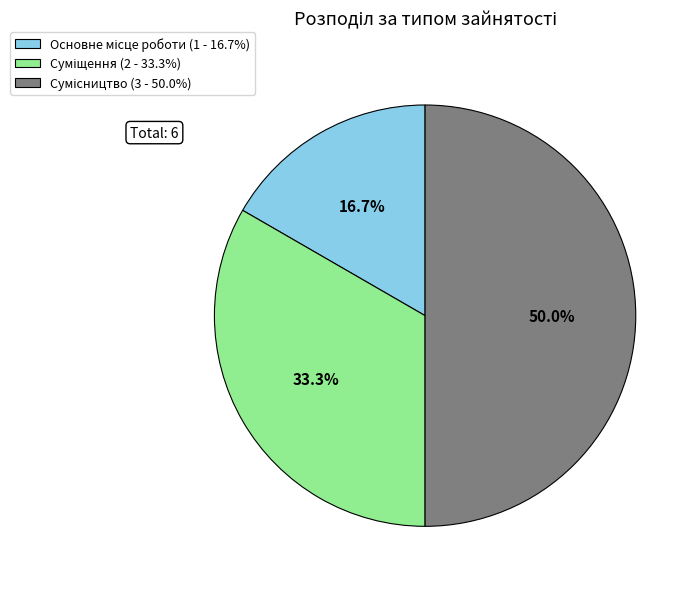

True or false: Сумісництво accounts for 50% of the total.

True